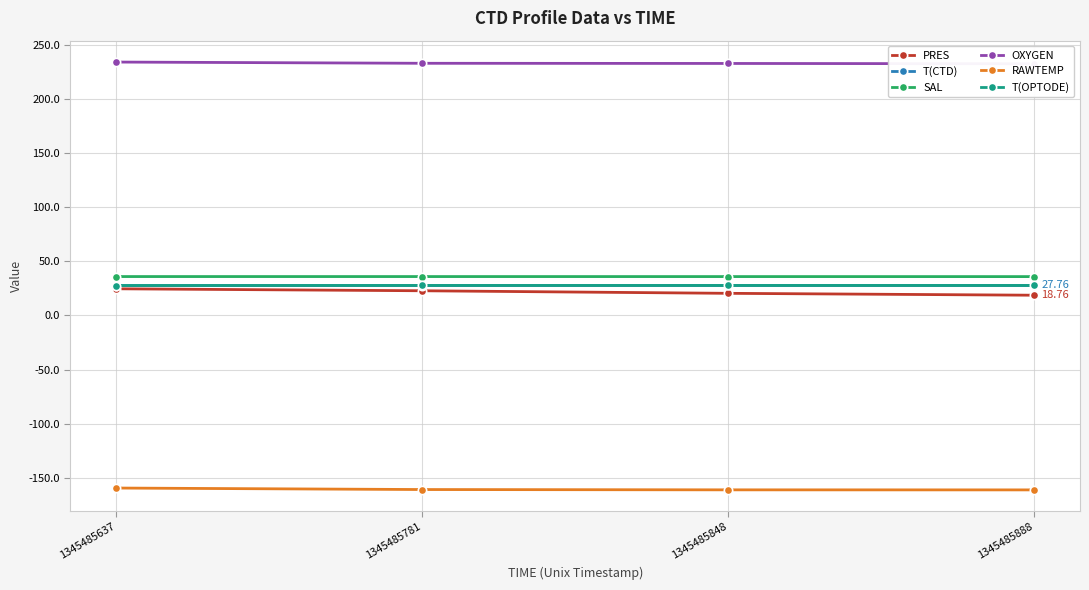

How many categories are shown in the chart?

4